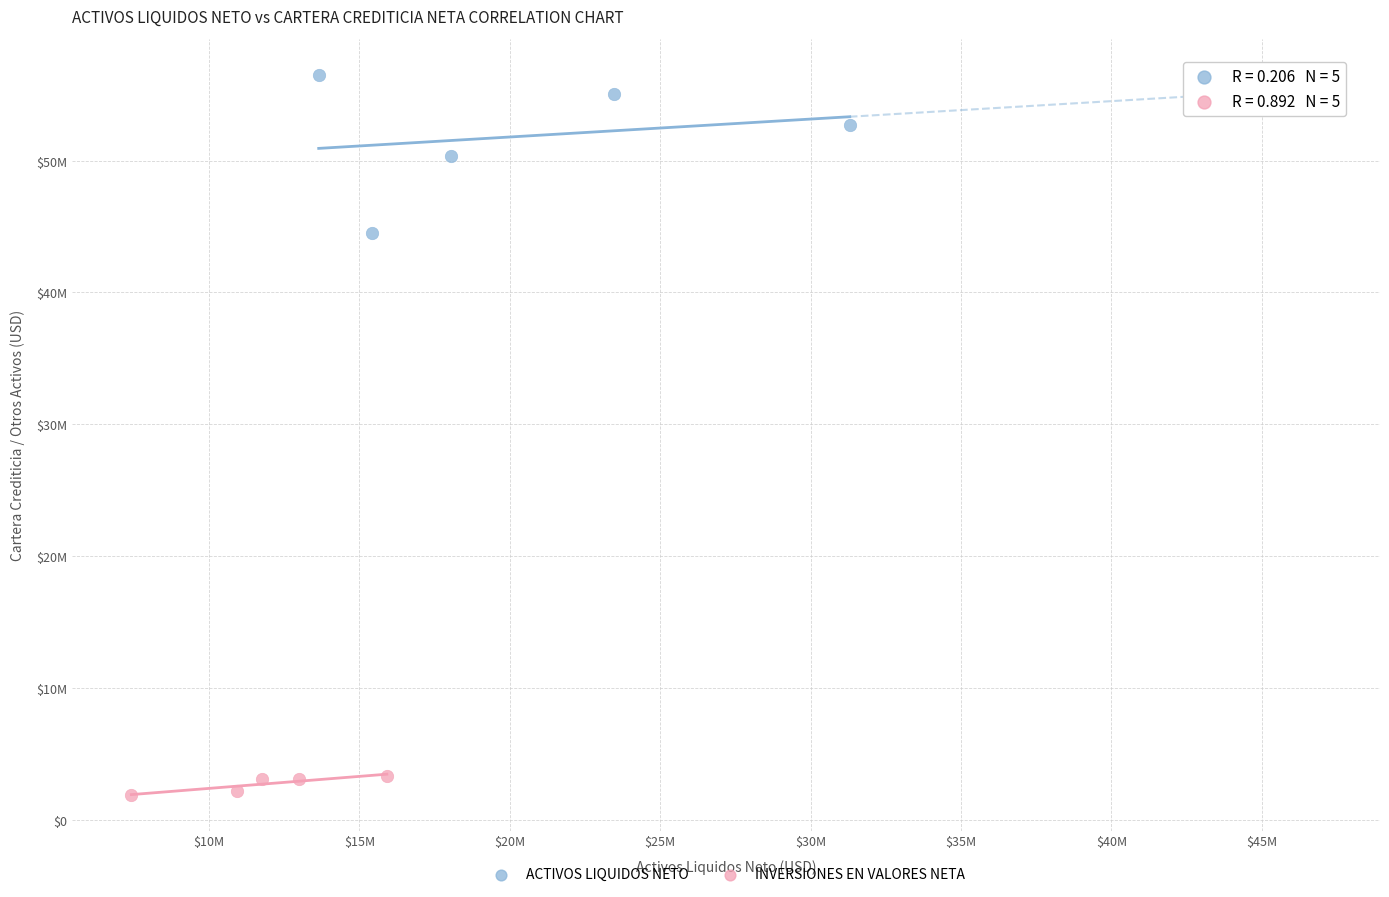

Which series reaches the maximum Y coordinate?

ACTIVOS LIQUIDOS NETO